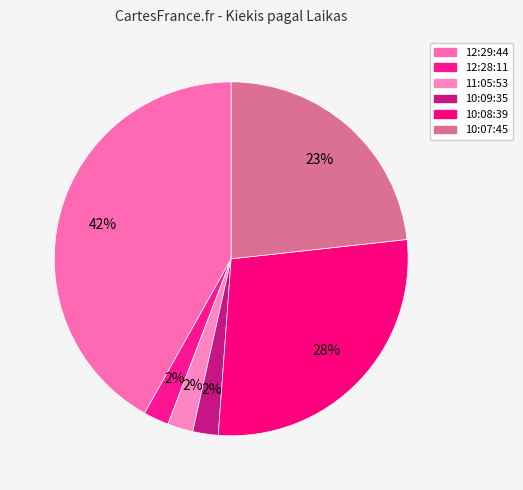

What portion of the pie excludes 10:09:35?

97.7%